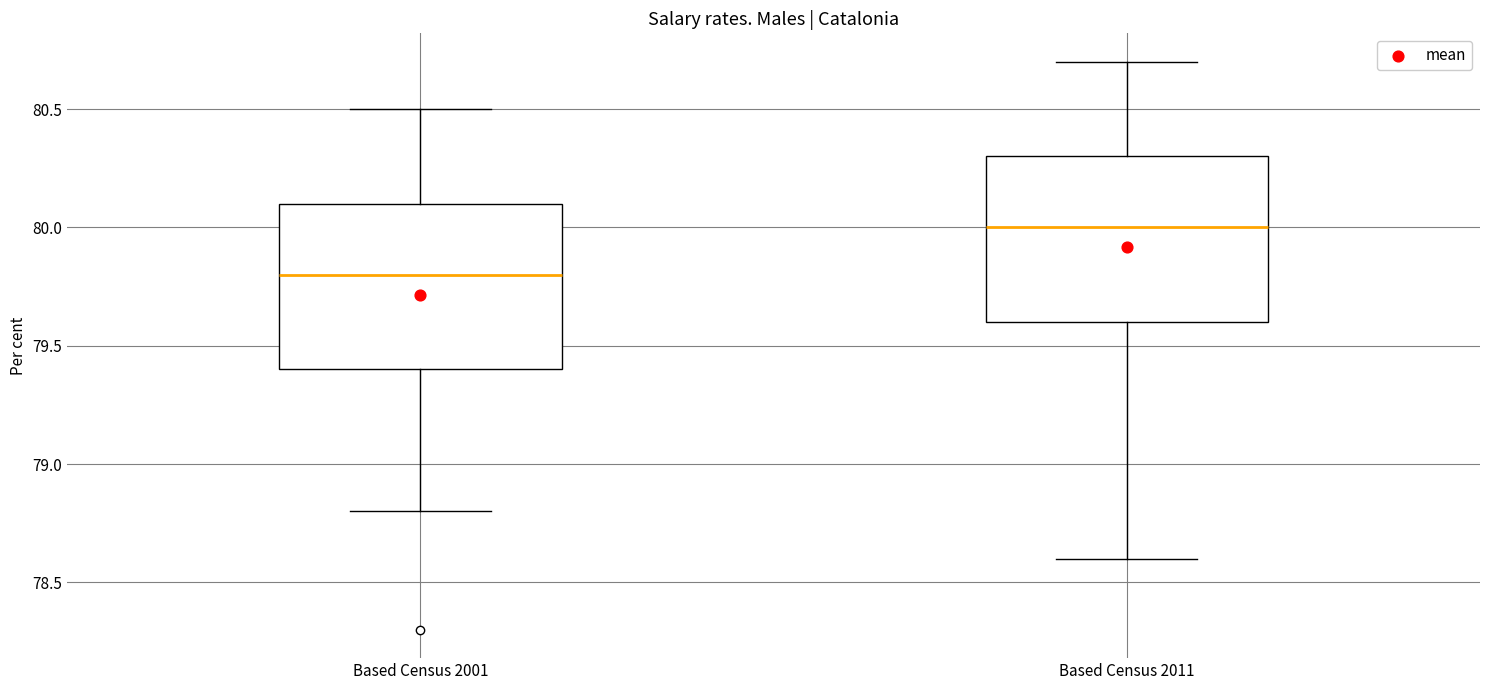

Reading left to right, transcribe this box plot: for each box, give where its median line is, the range the box spans, and where its two whiskers end, as read against the y-axis. The values are not printed on the chart, so give them approximately, as read against the axis.

Based Census 2001: median 79.8, box 79.4 to 80.1, whiskers 78.8 to 80.5
Based Census 2011: median 80.0, box 79.6 to 80.3, whiskers 78.6 to 80.7